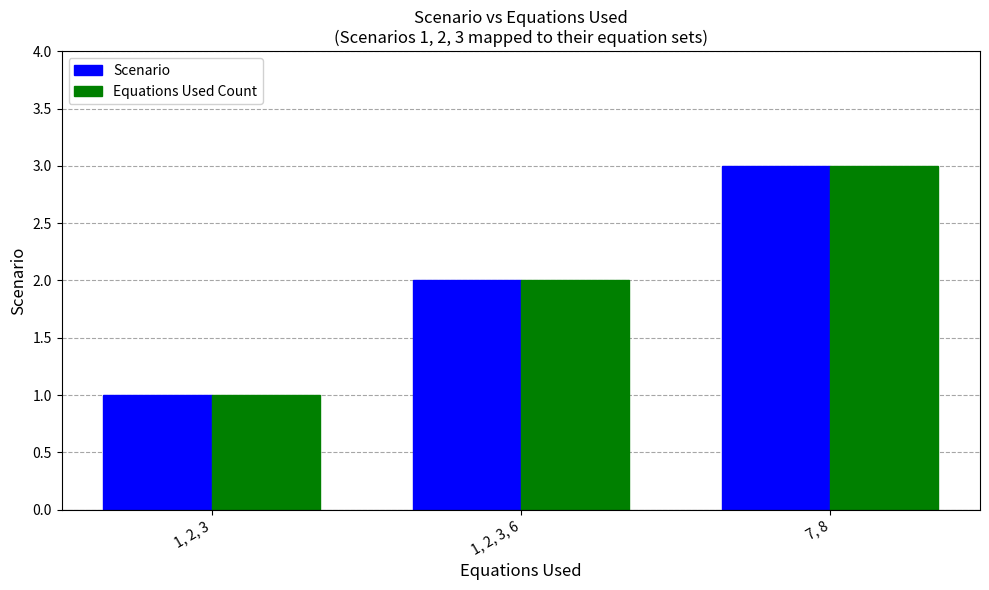

Reading right to left, list all the values displayed in this chart.

Scenario: 7, 8=3	1, 2, 3, 6=2	1, 2, 3=1
Equations Used Count: 7, 8=3	1, 2, 3, 6=2	1, 2, 3=1